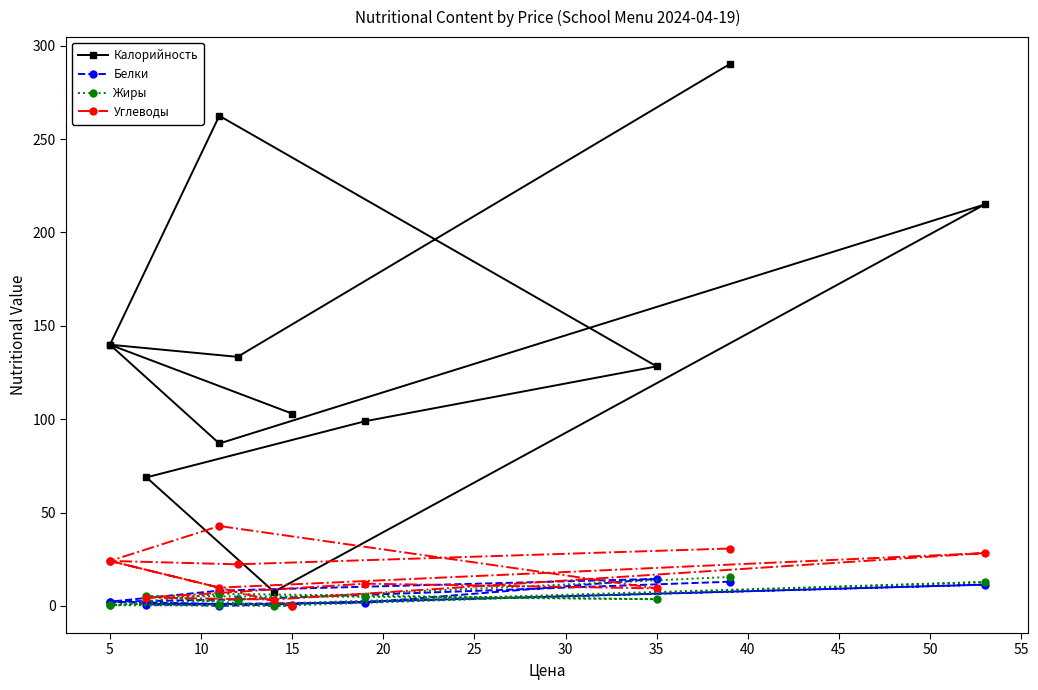

How many interior local valleys does the Калорийность series have?

3